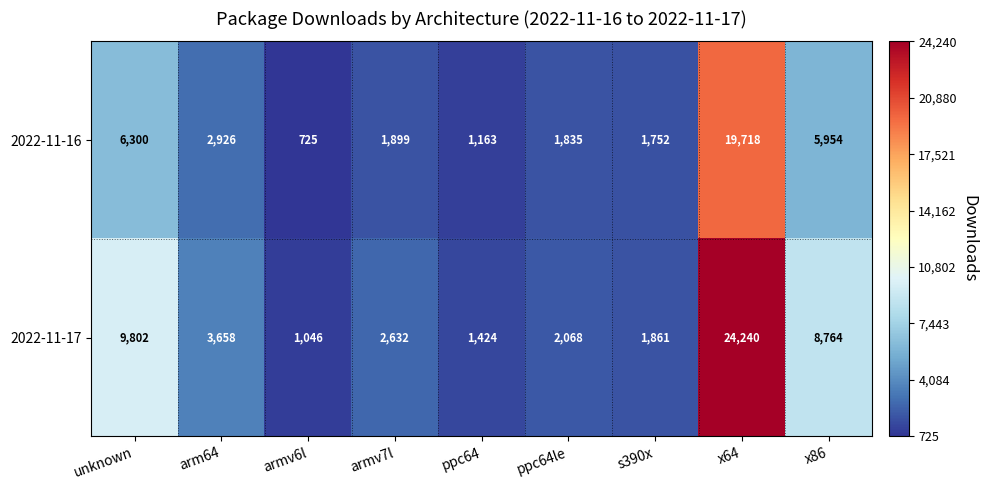

The value of 2022-11-16 at x86 is 5954. True or false?

True